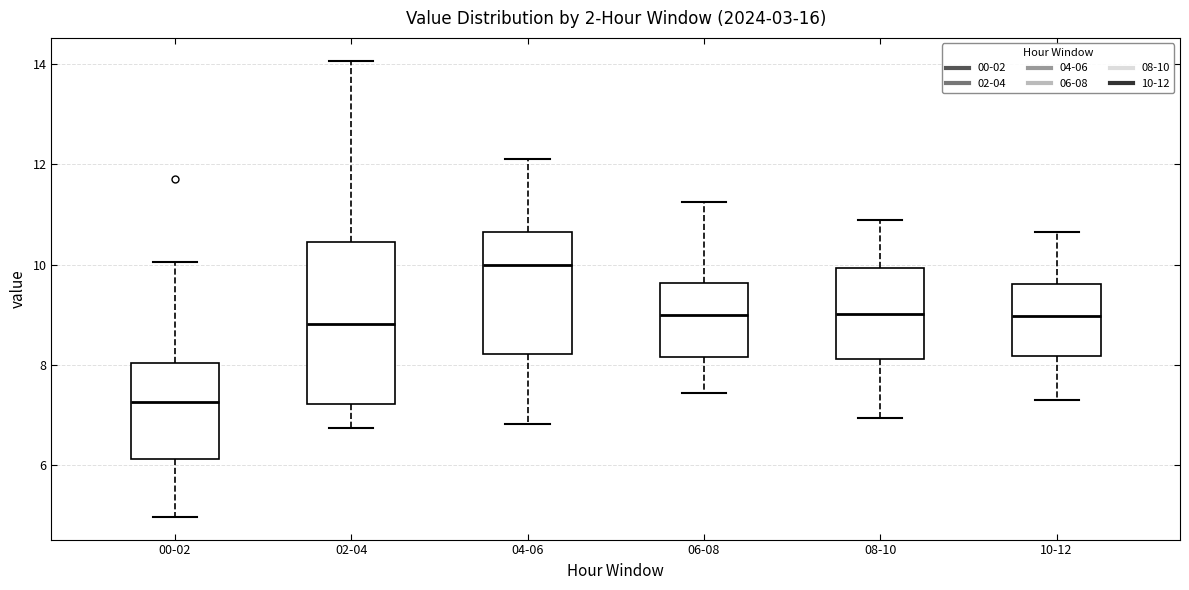

Which box is the tallest, from its lower edge to its upper edge?

02-04